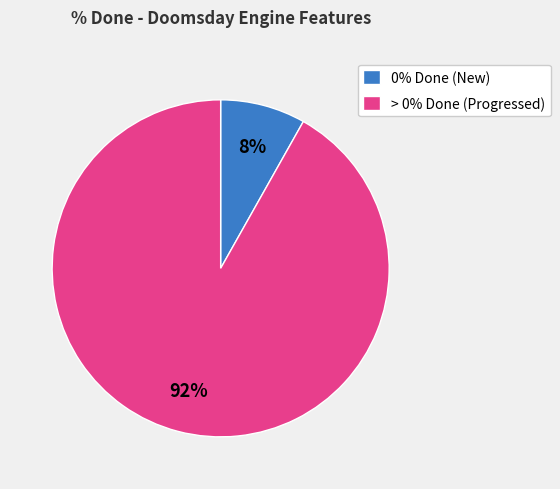

Which category accounts for the majority?

> 0% Done (Progressed)